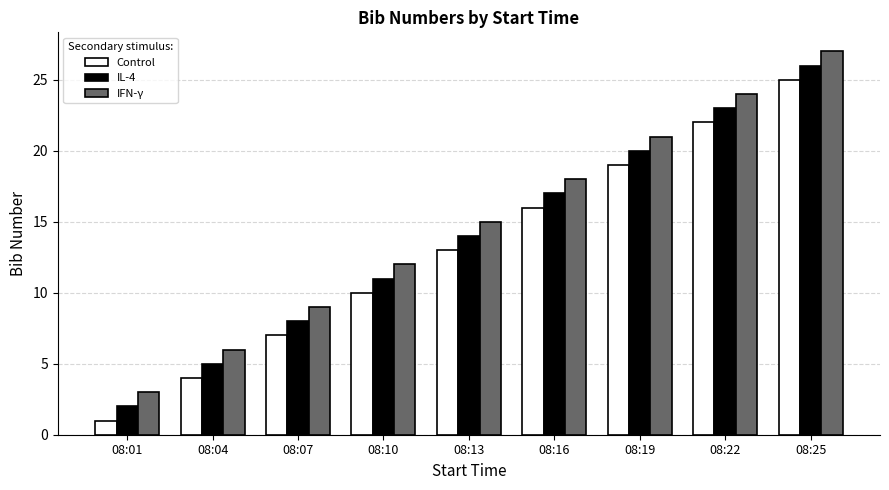

Reading left to right, what are all the values shown in this chart?

Control: 08:01=1	08:04=4	08:07=7	08:10=10	08:13=13	08:16=16	08:19=19	08:22=22	08:25=25
IL-4: 08:01=2	08:04=5	08:07=8	08:10=11	08:13=14	08:16=17	08:19=20	08:22=23	08:25=26
IFN-γ: 08:01=3	08:04=6	08:07=9	08:10=12	08:13=15	08:16=18	08:19=21	08:22=24	08:25=27